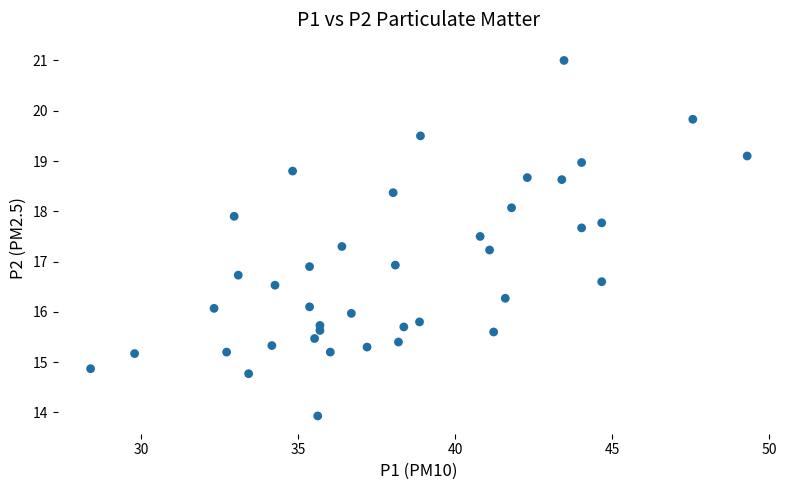

What is the range of Y values (max minus min)?

7.1